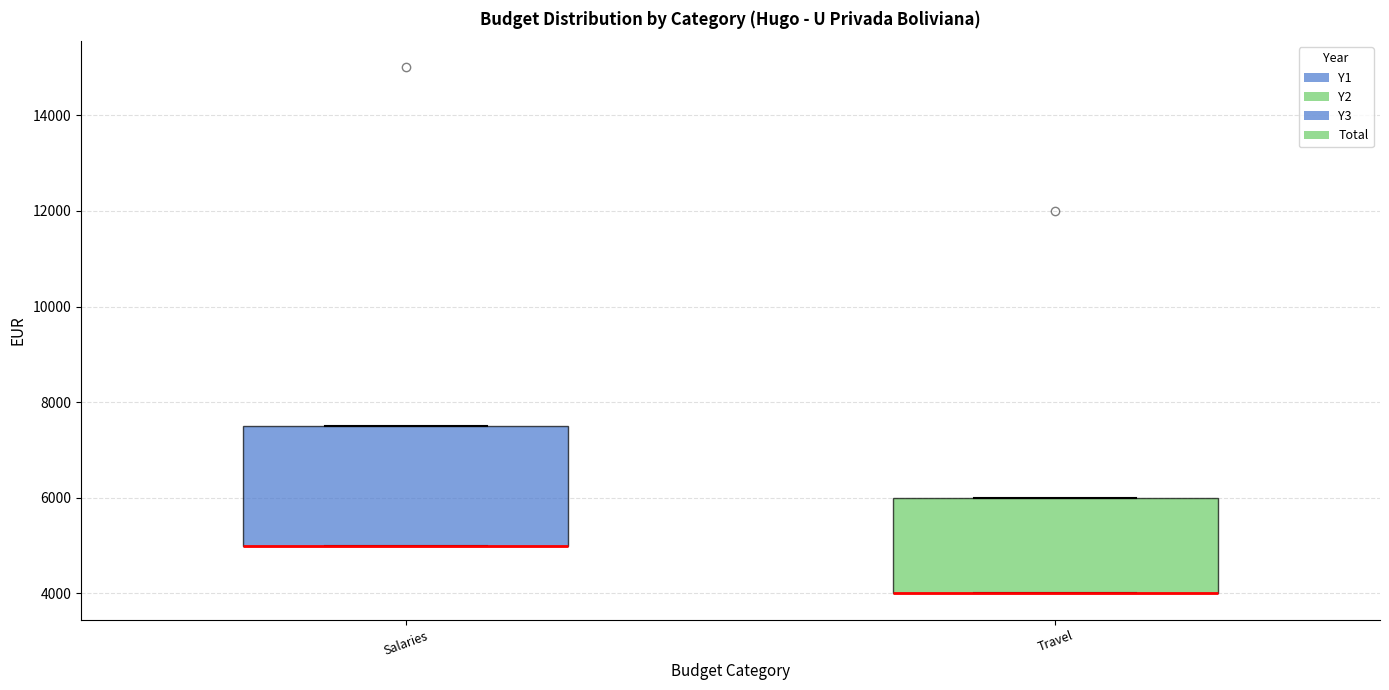

Where is the lower edge of the box for Salaries on the y-axis? The values are not printed on the chart, so give them approximately, as read against the axis.

5000